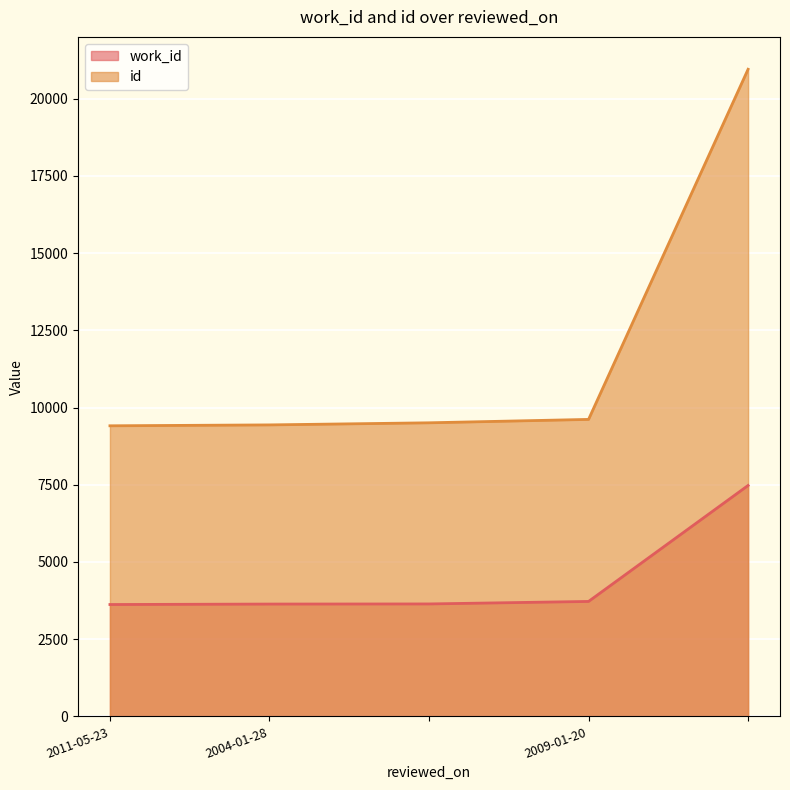

How many lines are shown in the chart?

2